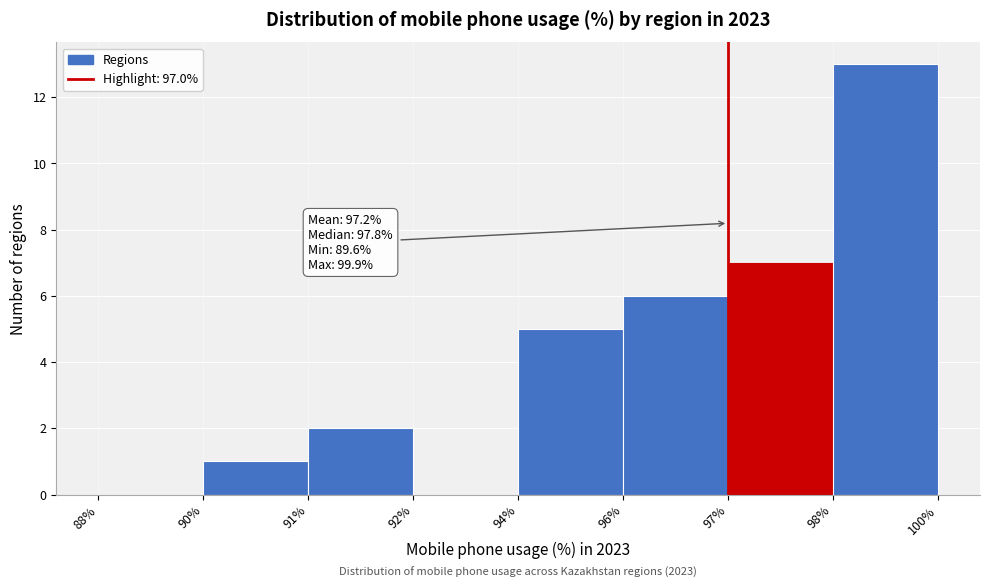

Reading right to left, what are all the values shown in this chart?

98%=13	97%=7	96%=6	94%=5	92%=0	91%=2	90%=1	88%=0